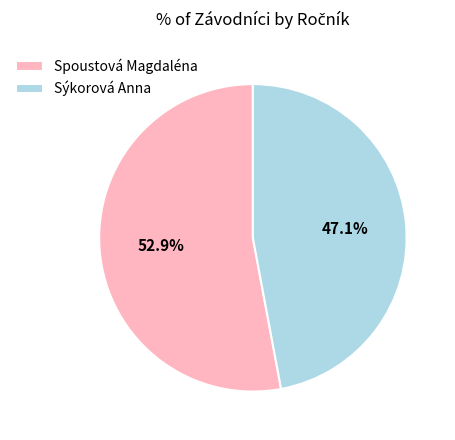

True or false: Sýkorová Anna accounts for 59% of the total.

False